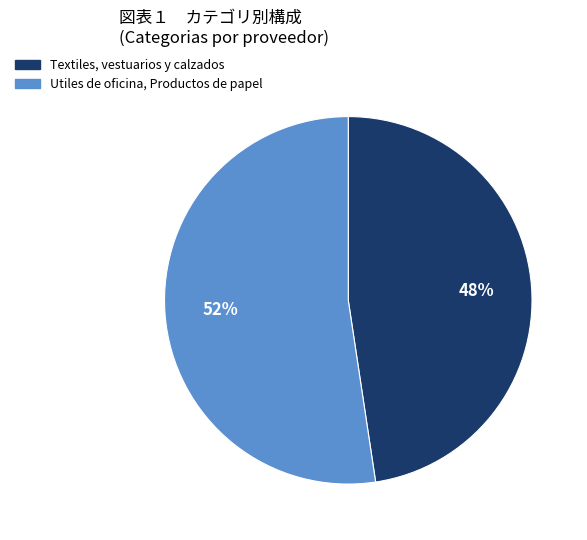

Between Textiles, vestuarios y calzados and Utiles de oficina, Productos de papel, which is larger?

Utiles de oficina, Productos de papel